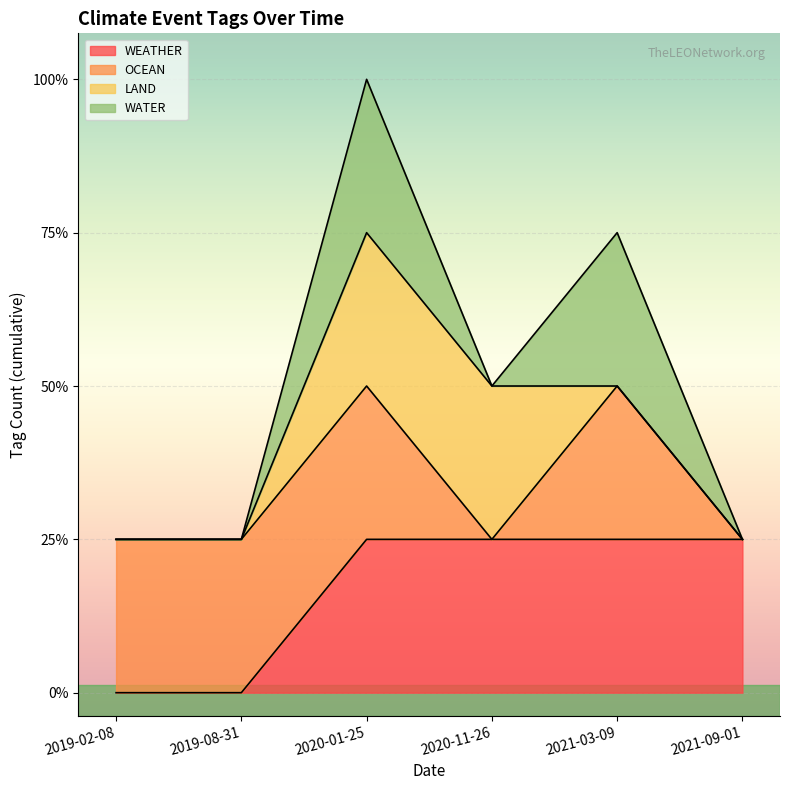

True or false: WATER and WEATHER intersect in this chart.

False